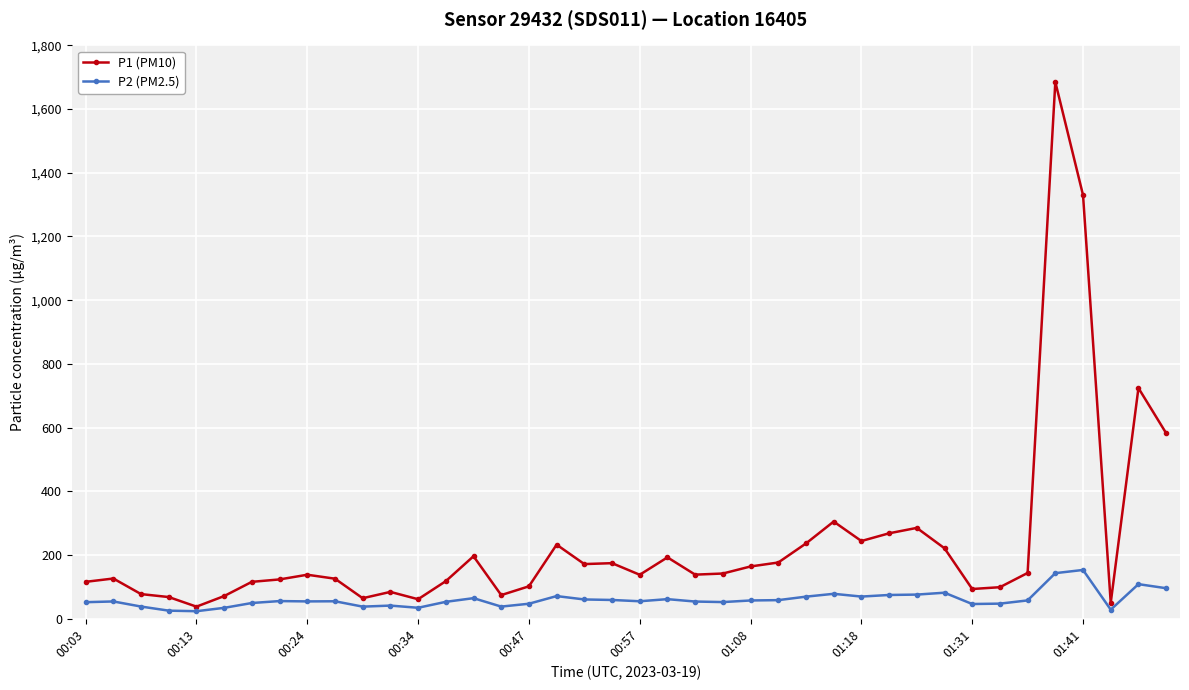

Does the chart have visible grid lines?

Yes